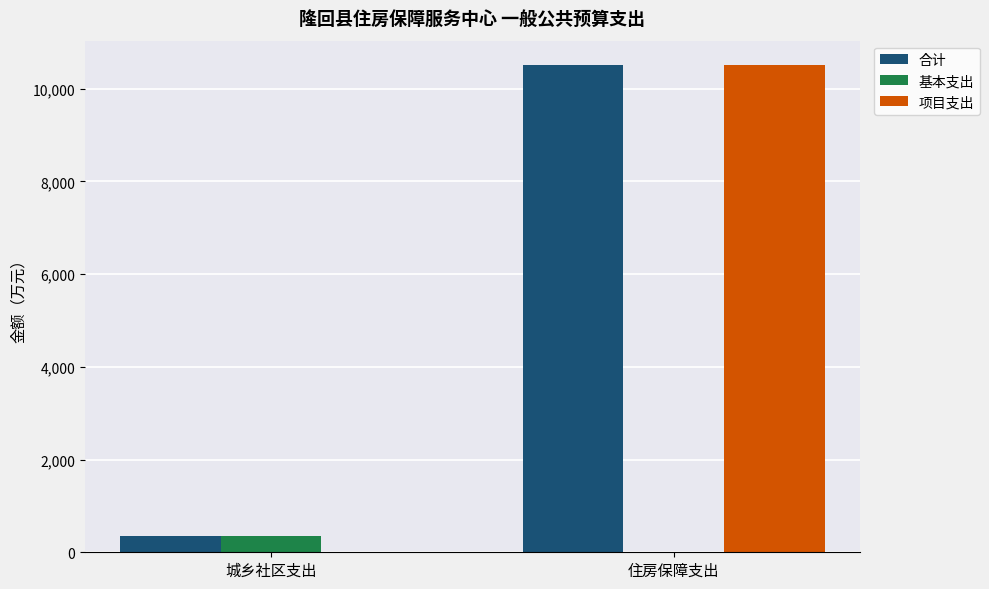

What is the greatest value displayed?

10510.0